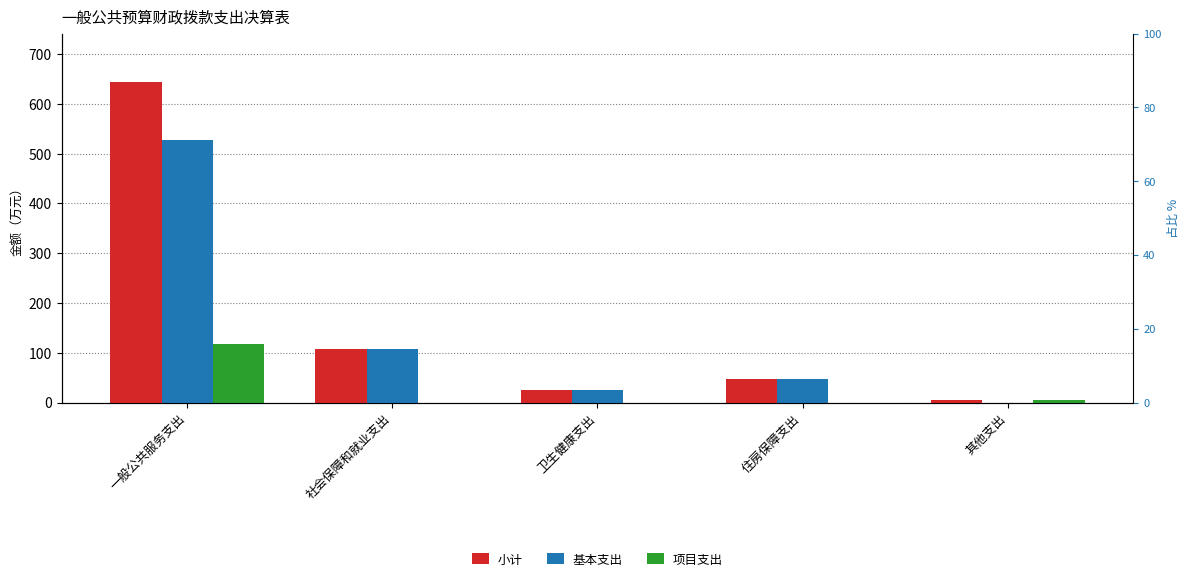

What position from the left is 社会保障和就业支出?

2